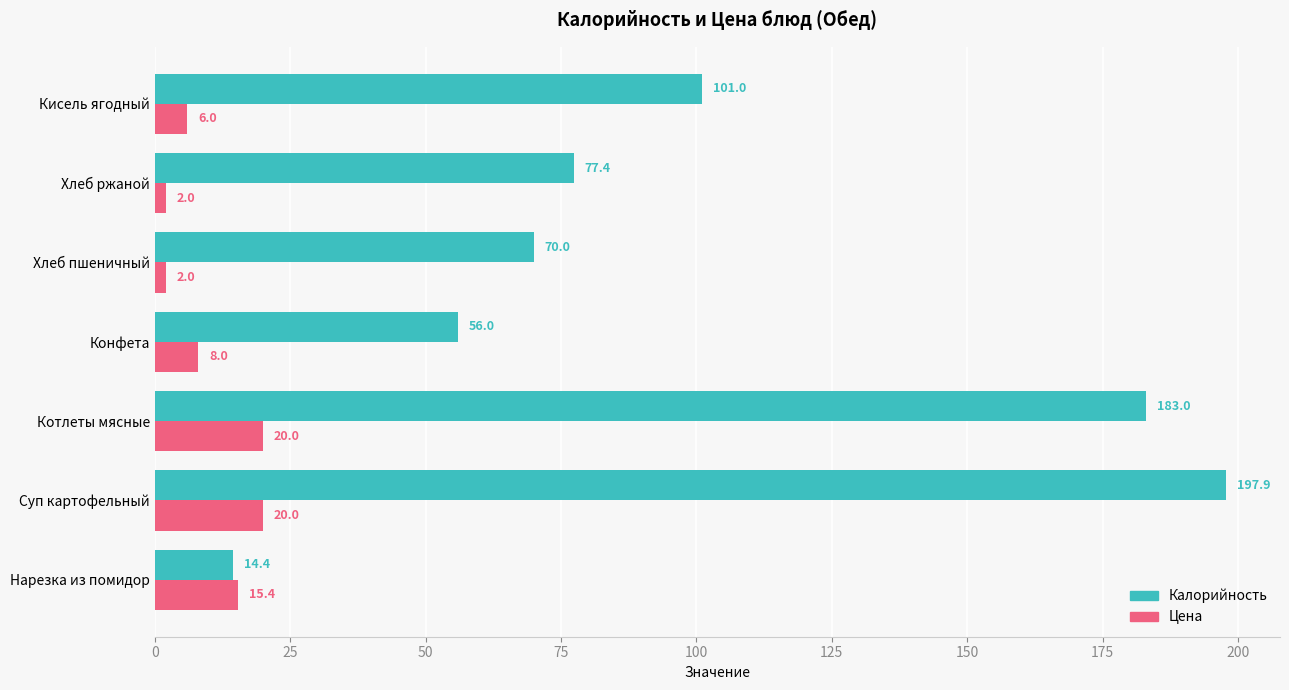

What is the average value of the Калорийность series?

100.0